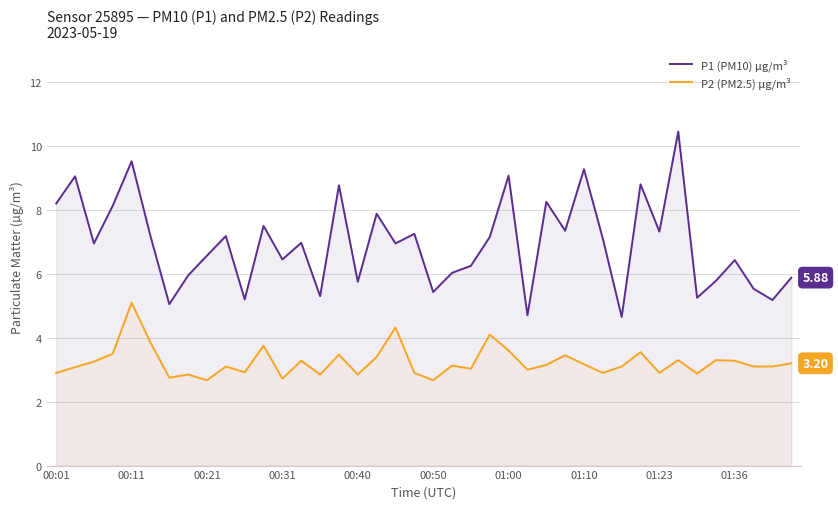

Between 14 and 35, which series saw the biggest shift?

P1 (PM10) µg/m³